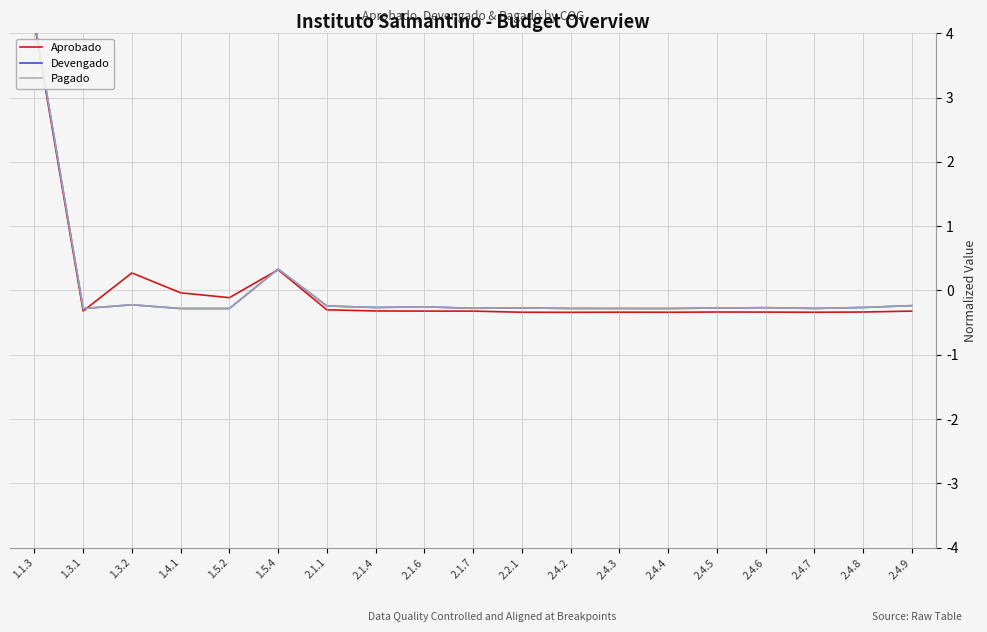

What is the label of the 3rd point from the left?

1.3.2